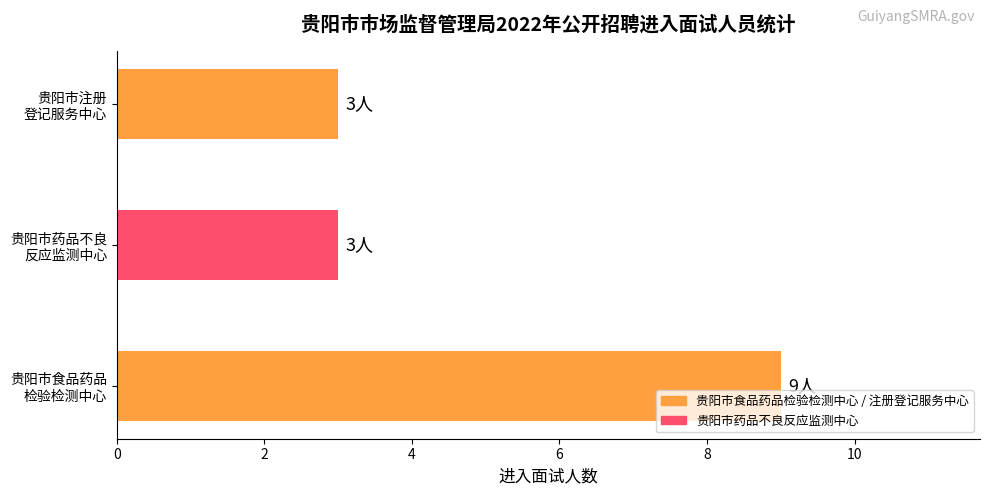

What is the difference between the maximum and minimum values?

6